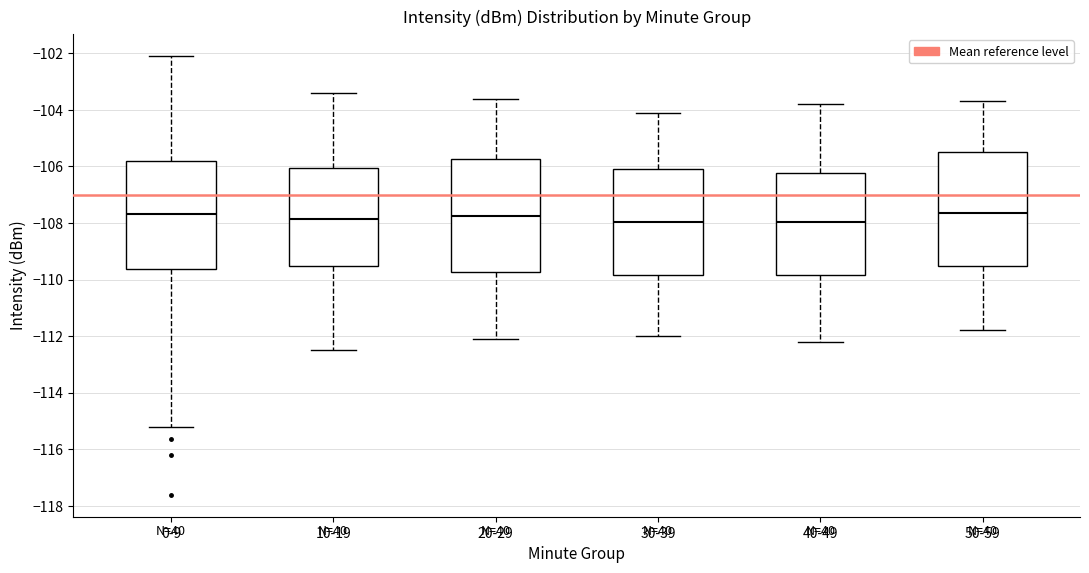

Where does the lower whisker of the box for 50-59 end on the y-axis? The values are not printed on the chart, so give them approximately, as read against the axis.

-111.8